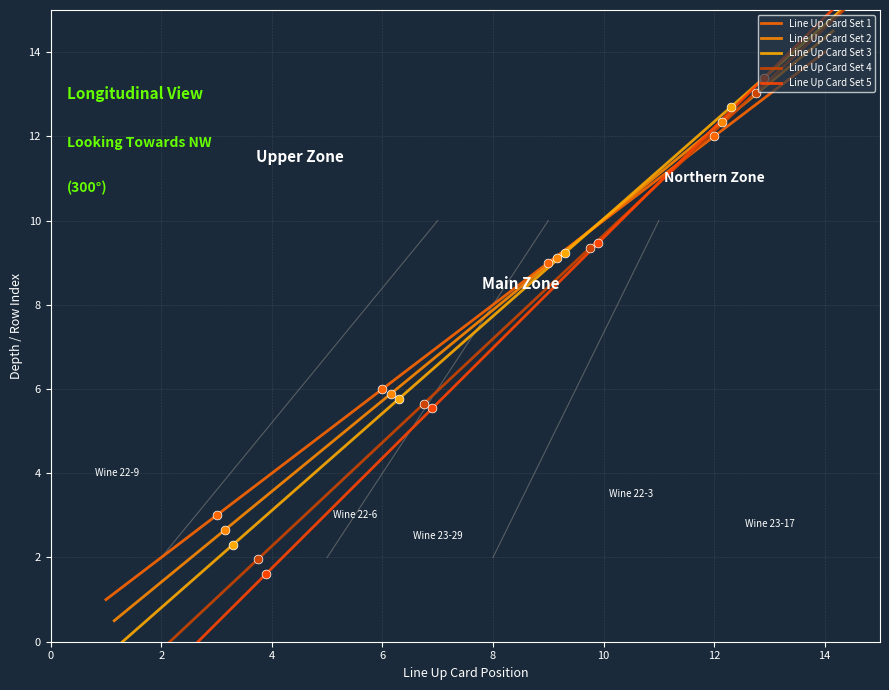

At how many categories does at least one series exceed 14?

2